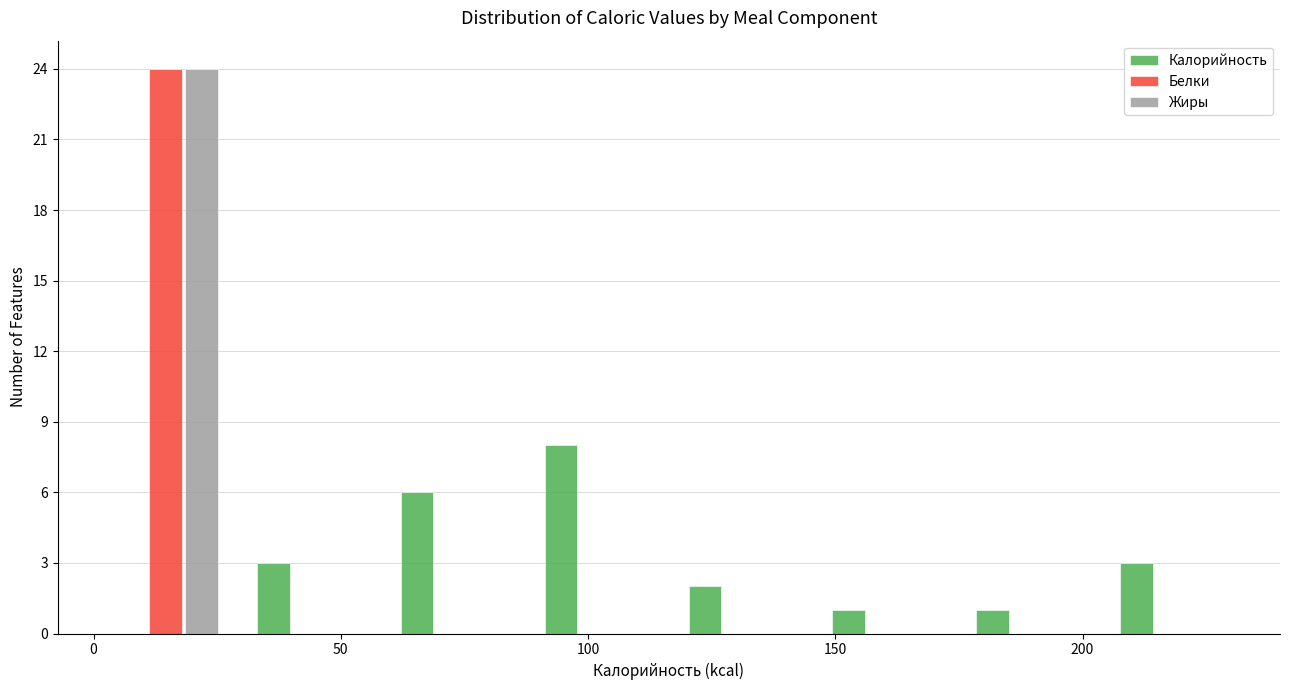

What is the height of the Калорийность bar covering 30 to 60 on the x-axis? Neither the bar edges nor the heights are printed on the chart, so give them approximately, as read against the axes.

3